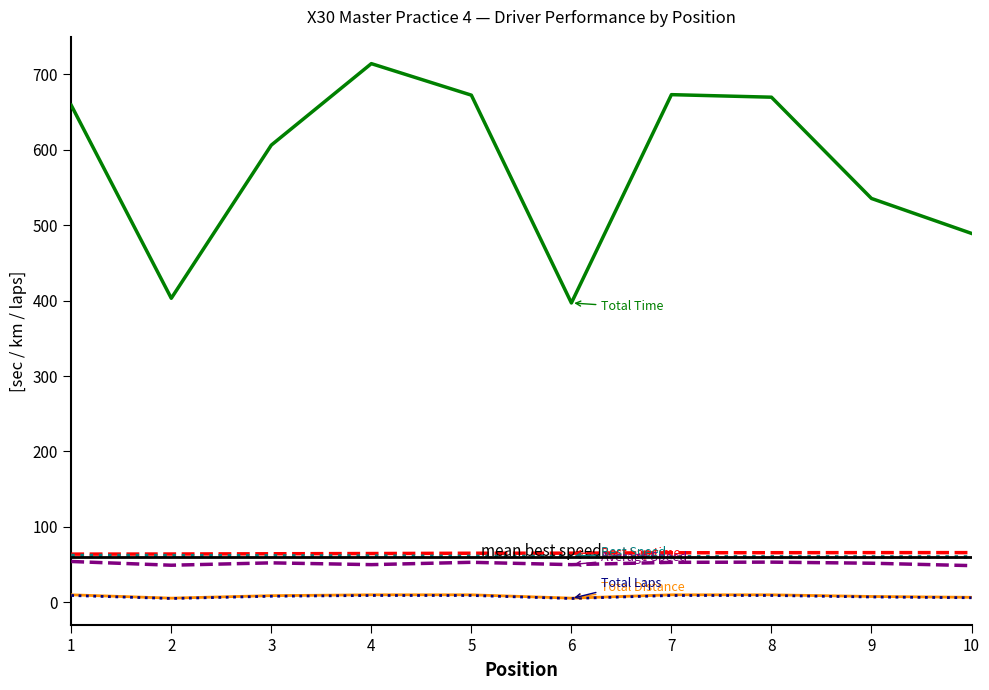

Does the chart display data point markers on the line(s)?

No